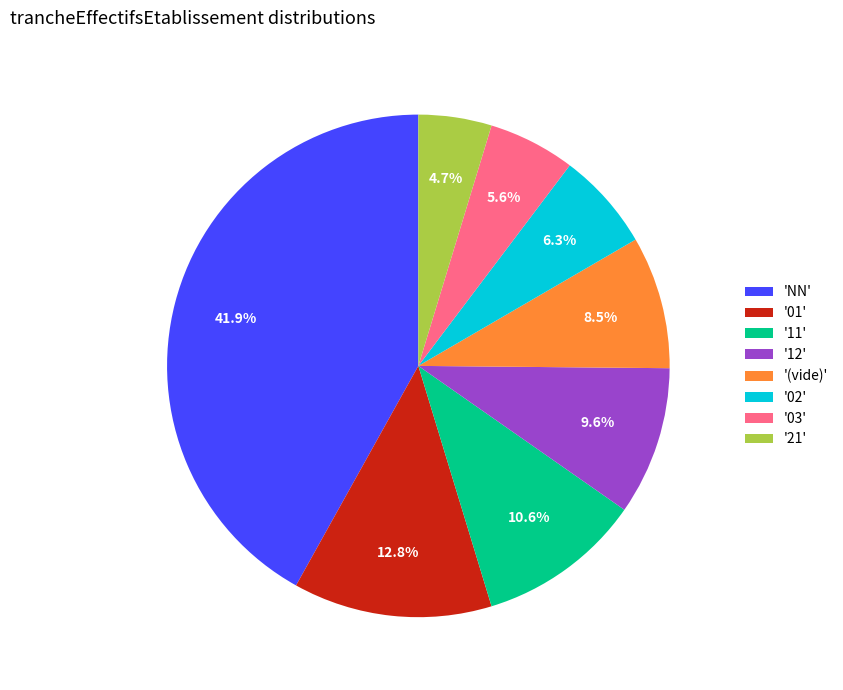

What is the ratio of the value at '01' to the value at '12'?

1.3